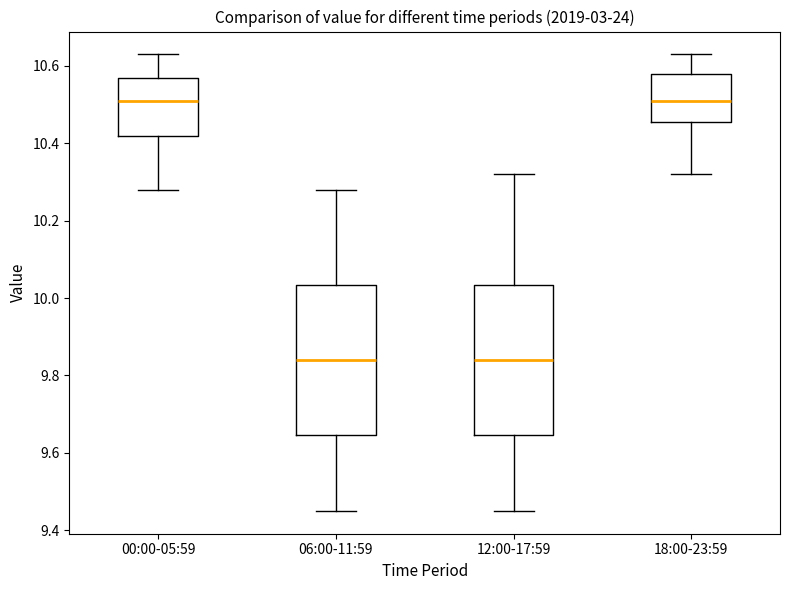

Where does the upper whisker of the box for 12:00-17:59 end on the y-axis? The values are not printed on the chart, so give them approximately, as read against the axis.

10.32